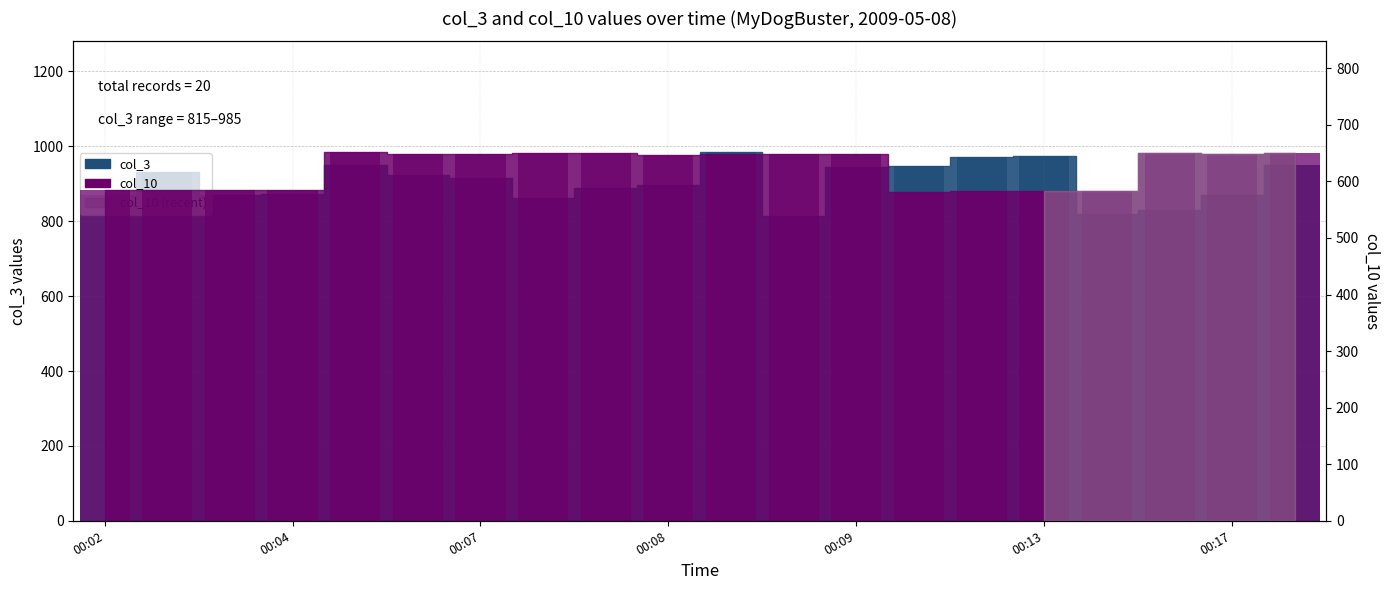

What is the sum of the col_3 values at 00:04 and 00:07?

1788